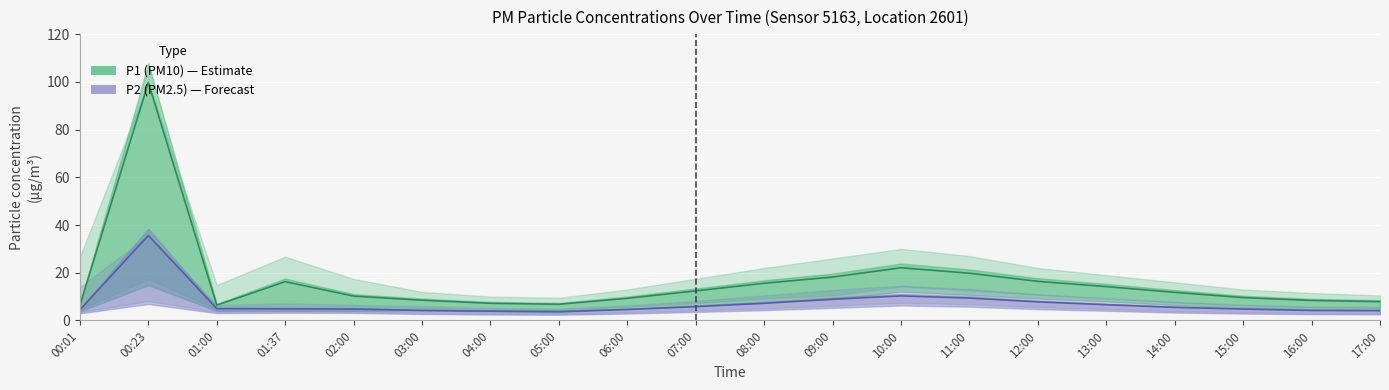

At which category is the sum across all series the highest?

00:23